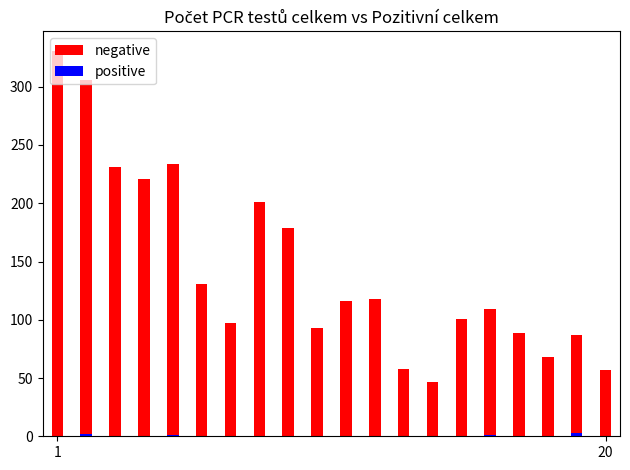

What is the difference between the second highest and minimum values in the positive series?

2